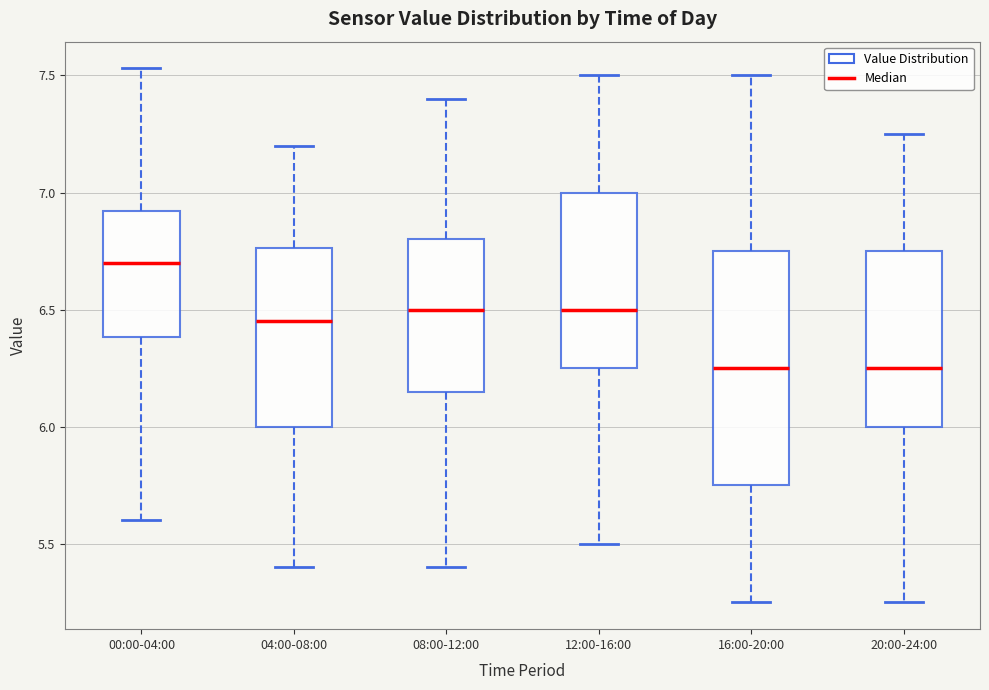

Comparing the boxes themselves (not the whiskers), which one is the tallest?

16:00-20:00